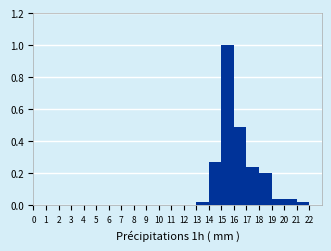

Which range on the x-axis has the tallest bar?

15 to 16